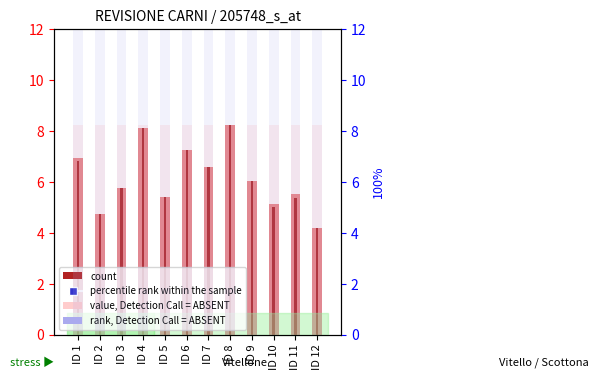

What is the difference between the second highest and second lowest values in the count series?

3.4